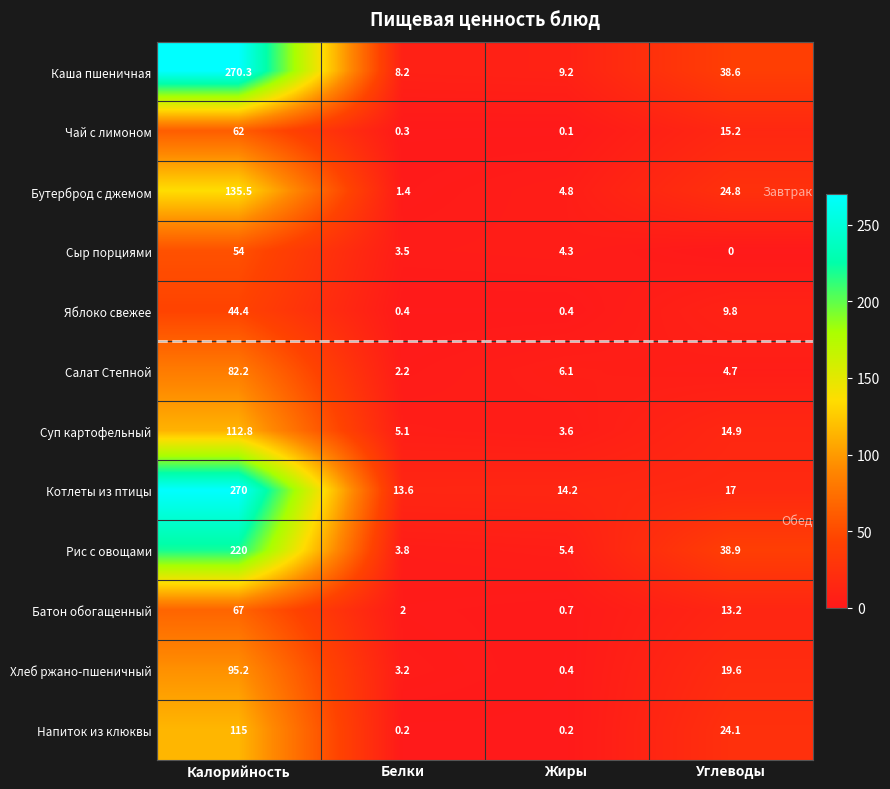

At which category is the sum across all series the highest?

Калорийность